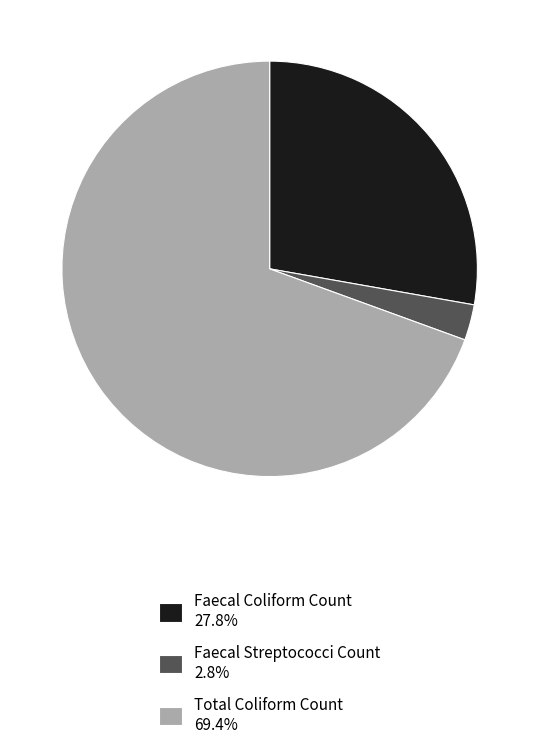

Which category has the smallest portion of the pie?

Faecal Streptococci Count